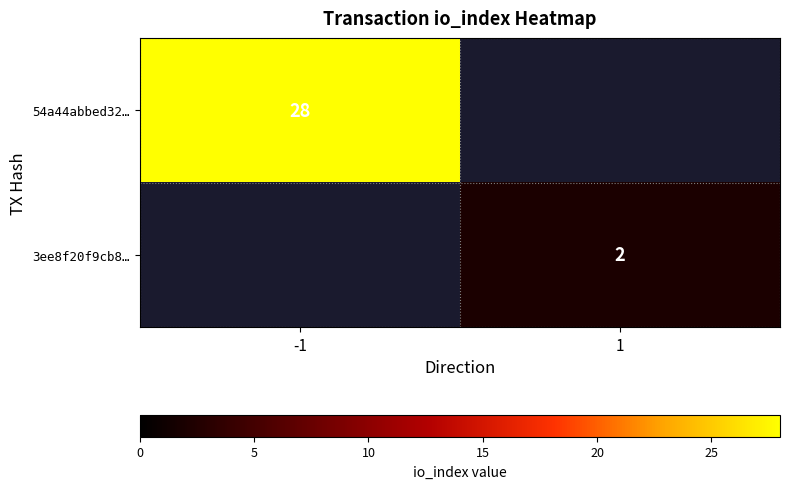

Is the value of 54a44abbed32… at -1 greater than the value of 3ee8f20f9cb8… at 1?

Yes